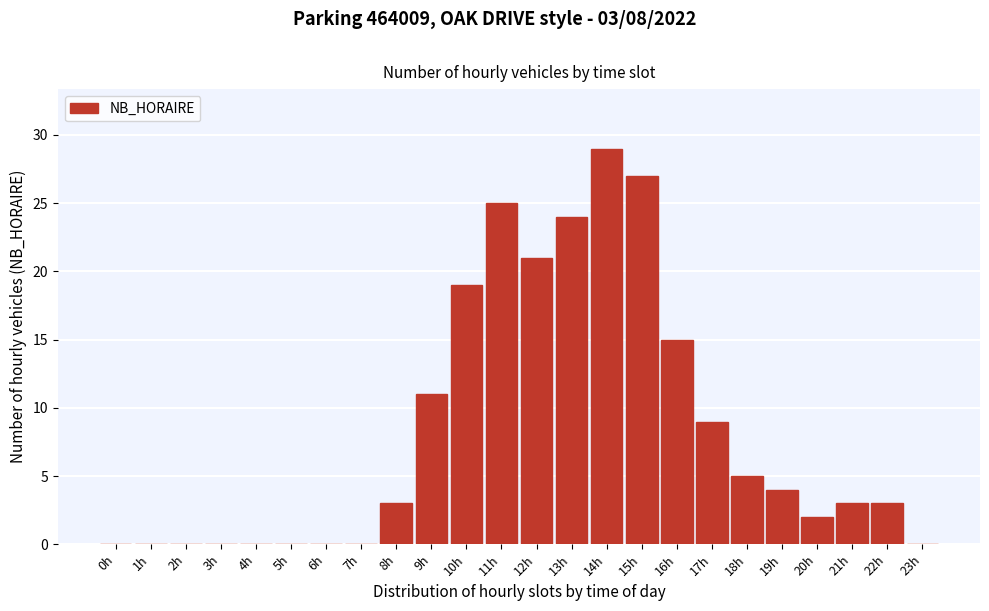

Reading right to left, list all the values displayed in this chart.

23h=0	22h=3	21h=3	20h=2	19h=4	18h=5	17h=9	16h=15	15h=27	14h=29	13h=24	12h=21	11h=25	10h=19	9h=11	8h=3	7h=0	6h=0	5h=0	4h=0	3h=0	2h=0	1h=0	0h=0